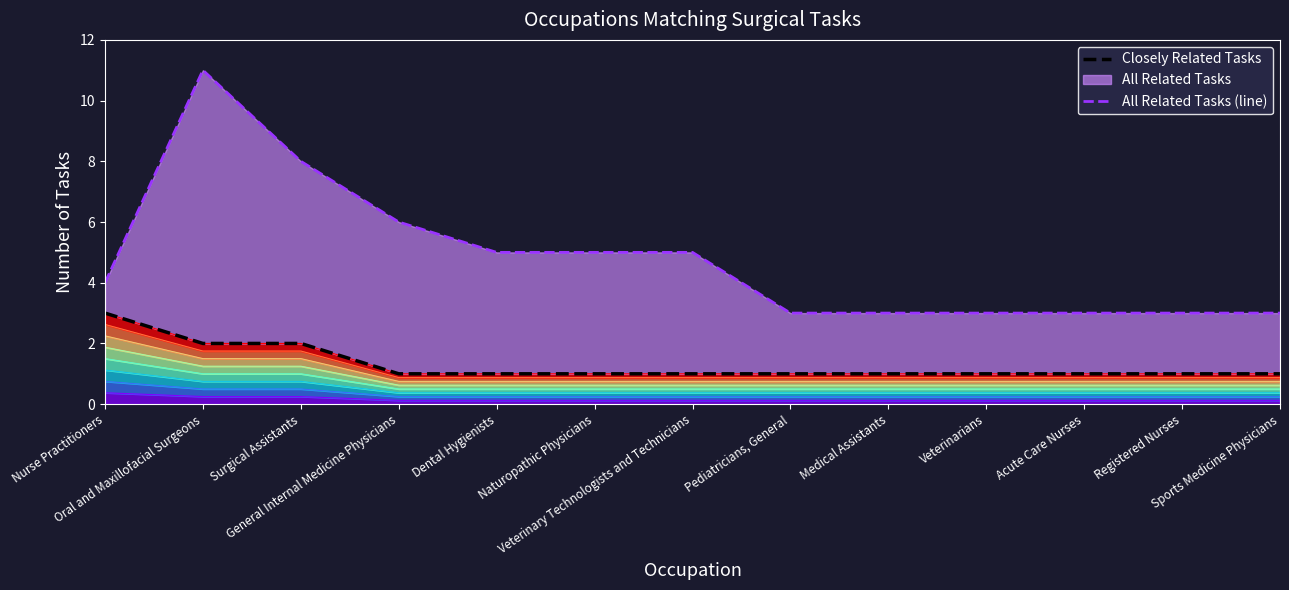

What is the spread (max minus min) of values at Acute Care Nurses?

2